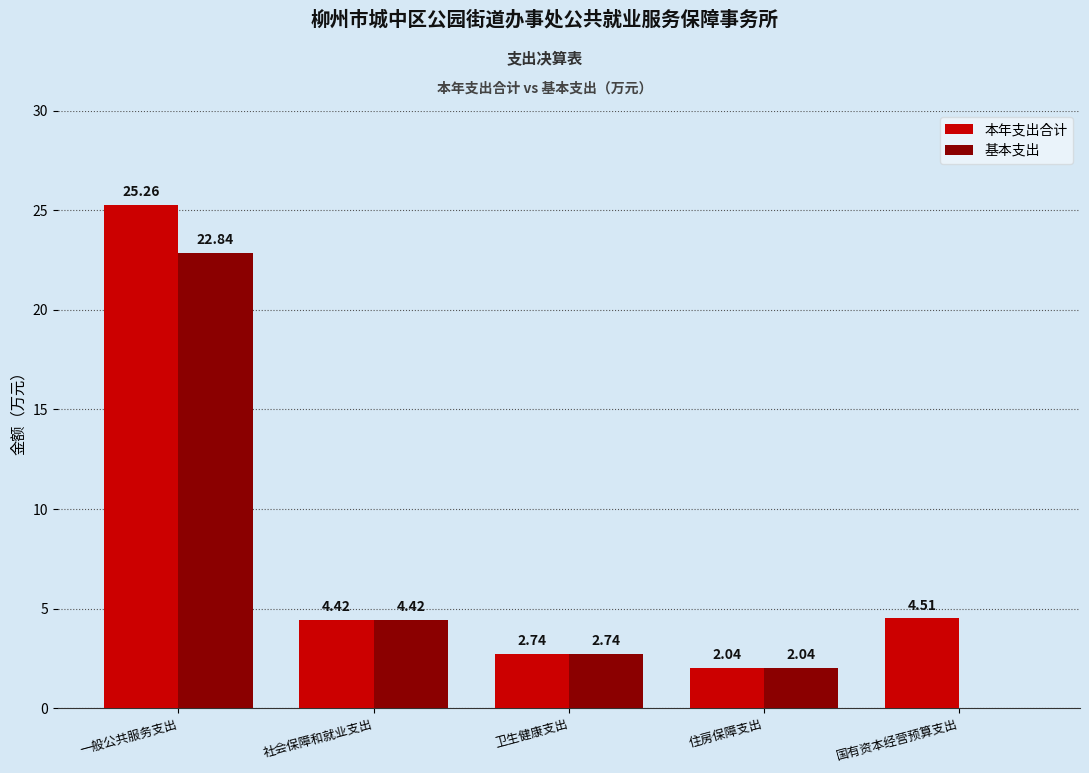

How many values in 基本支出 are above zero?

4